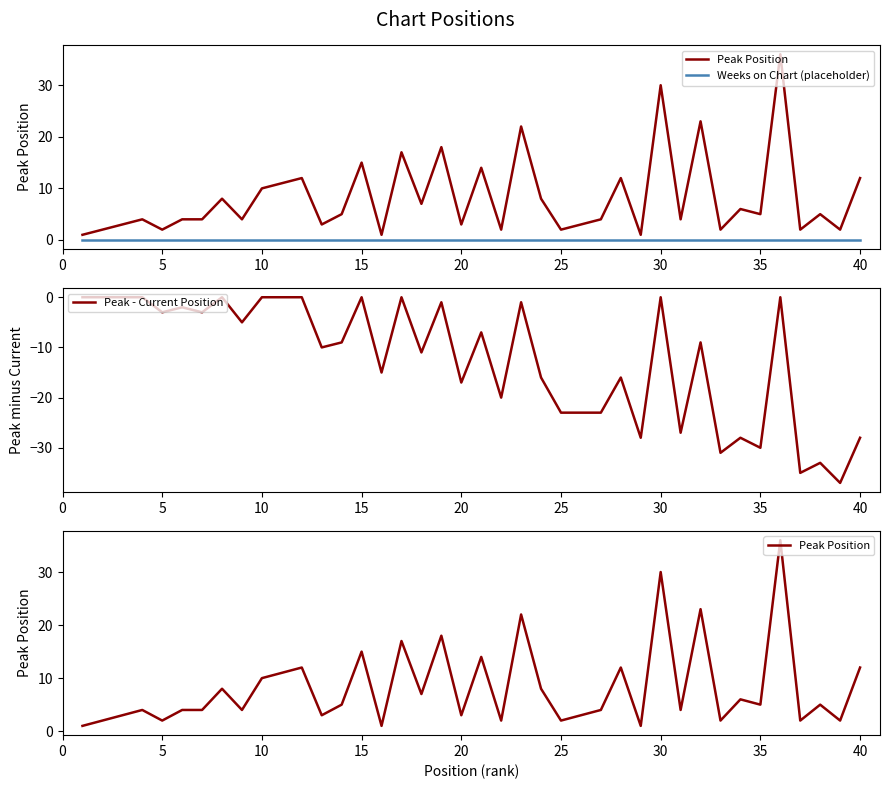

List the series in order of their overall mean, lowest first.

Peak - Current Position, Weeks on Chart (placeholder), Peak Position